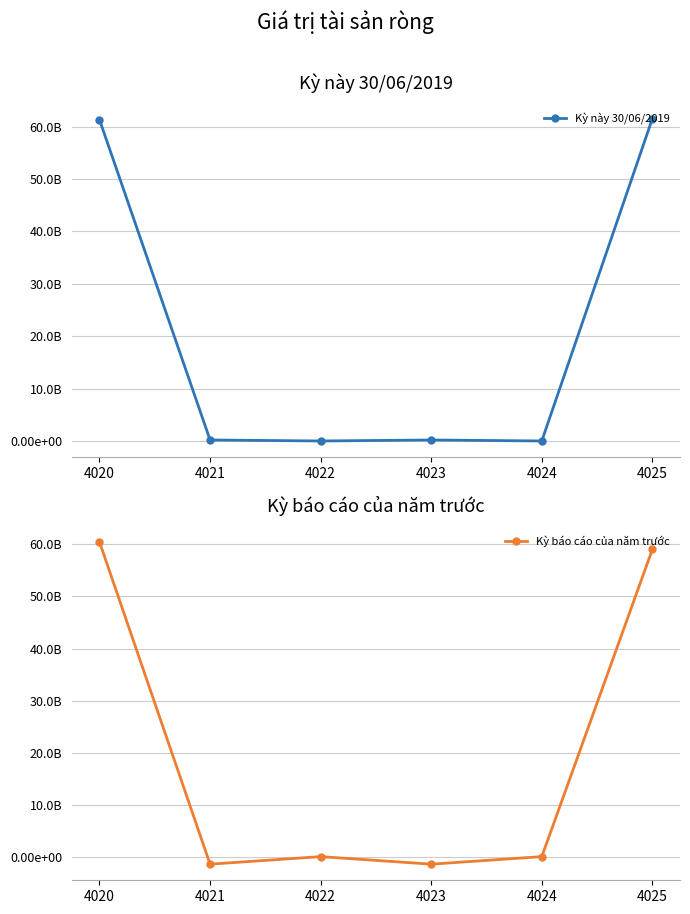

How many negative values does the Kỳ báo cáo của năm trước series have?

2